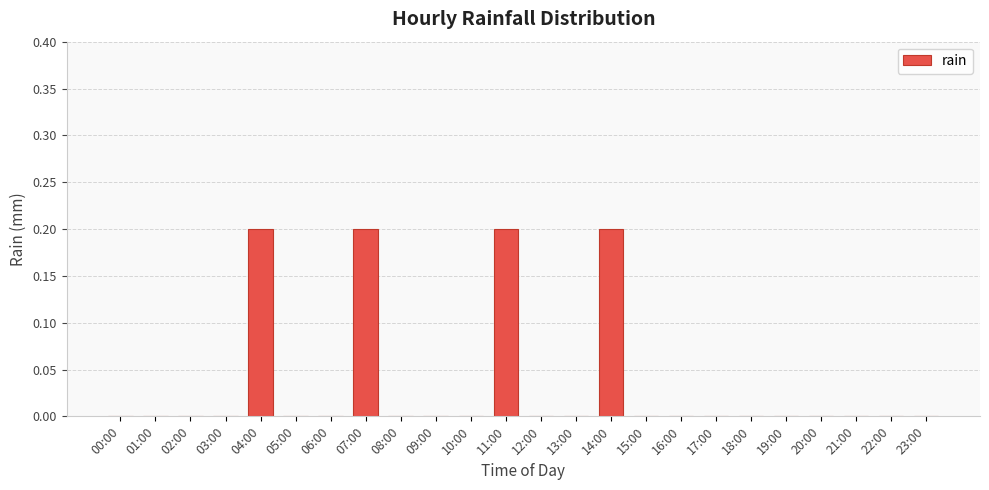

The value at 03:00 is 0.0. True or false?

True